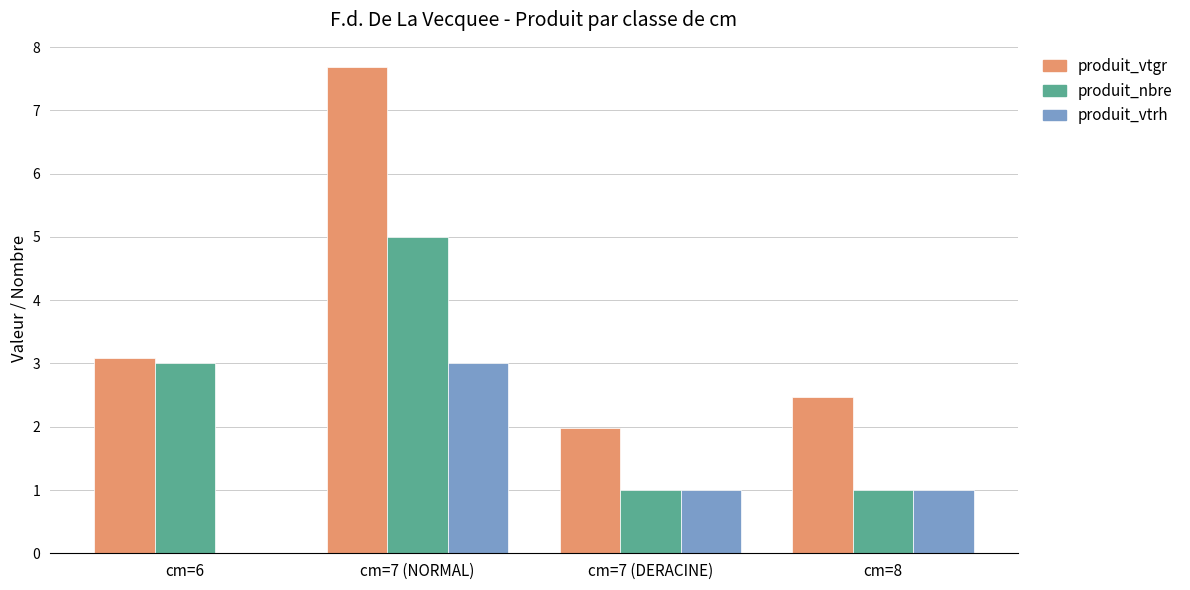

Between cm=6 and cm=7 (NORMAL), which series saw the biggest shift?

produit_vtgr